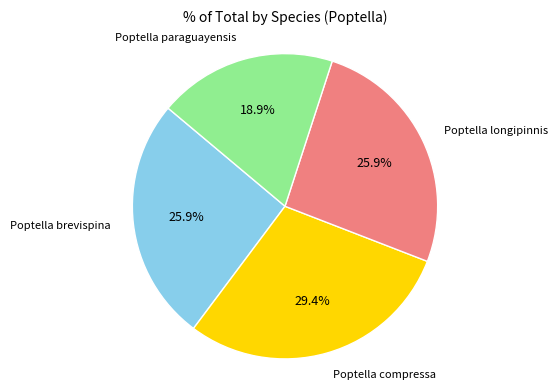

What percentage is the Poptella paraguayensis slice, to the nearest percent?

19%